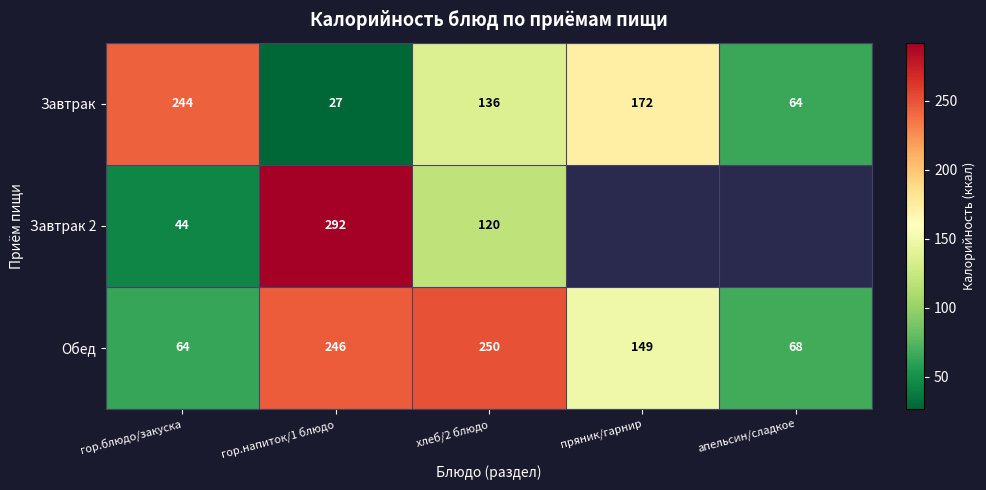

Which series changed the most between гор.блюдо/закуска and хлеб/2 блюдо?

Обед